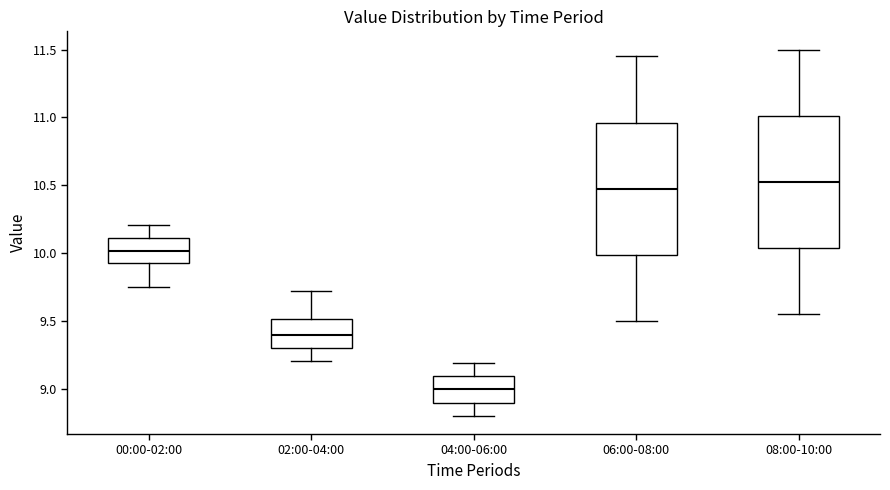

Which box has the highest median line?

08:00-10:00